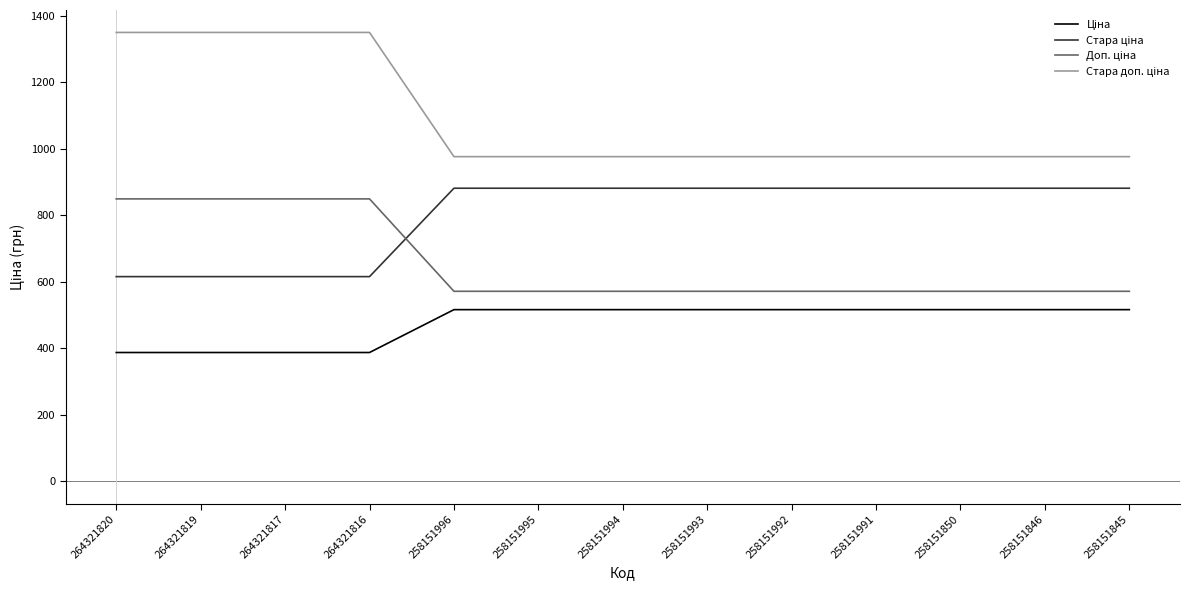

What is the total value across all series at 264321817?

3200.8